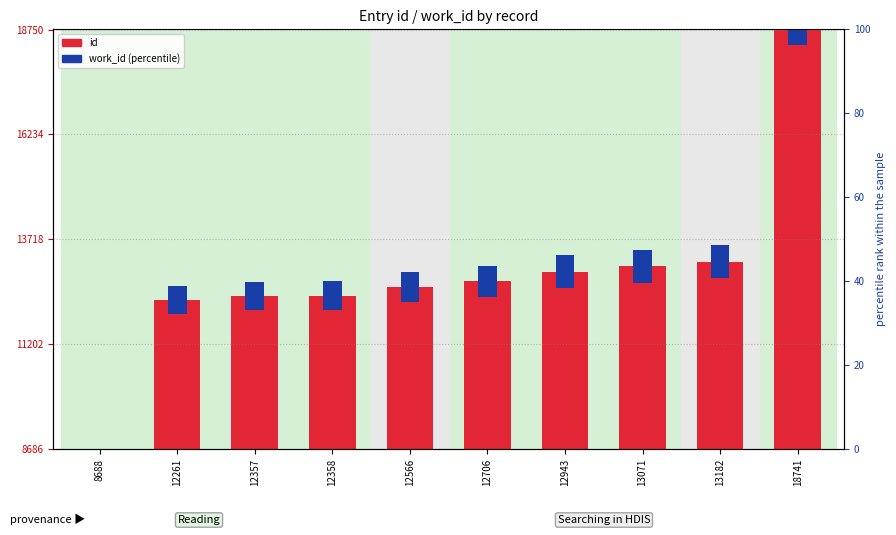

List the series in order of their overall mean, lowest first.

work_id (percentile), id